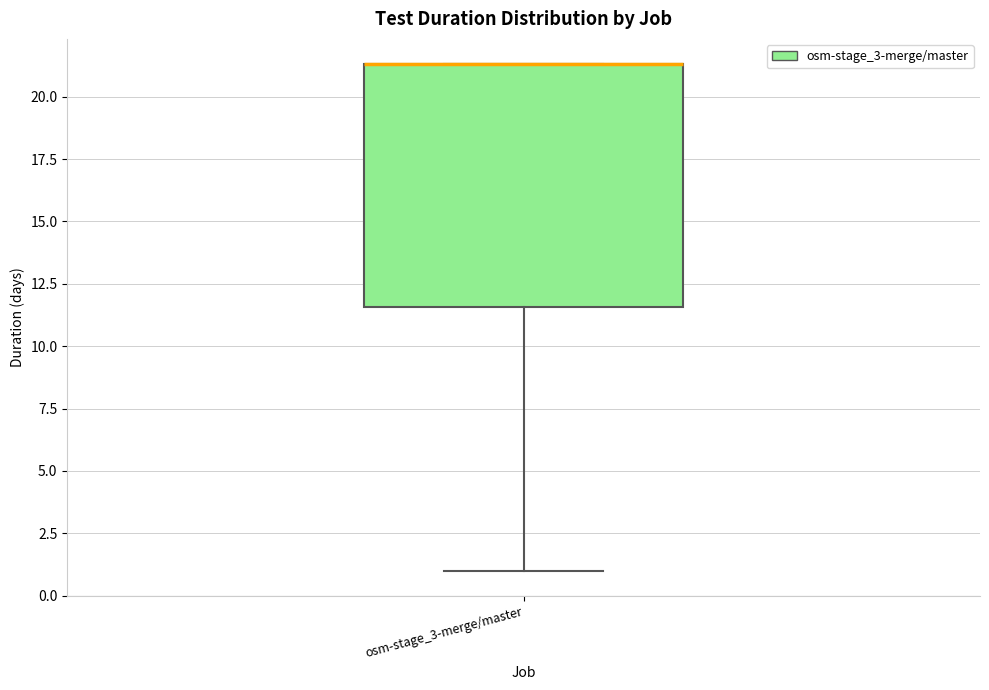

Where is the upper edge of the box for osm-stage_3-merge/master on the y-axis? The values are not printed on the chart, so give them approximately, as read against the axis.

21.5